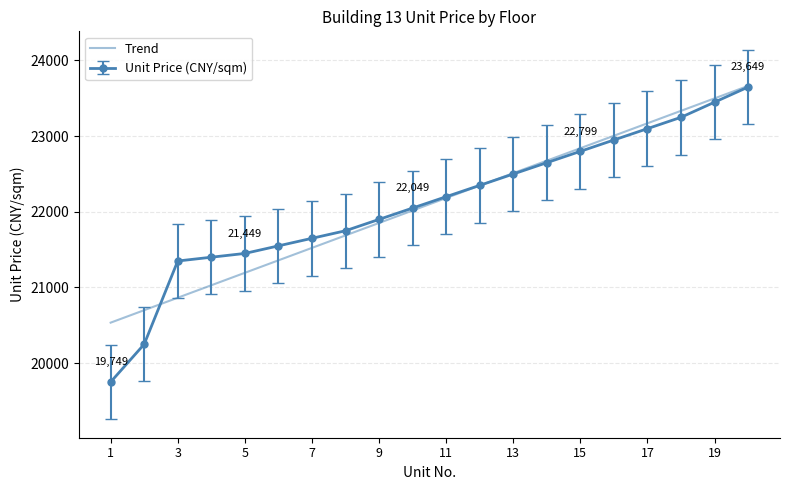

What is the minimum value for Trend?

20534.0